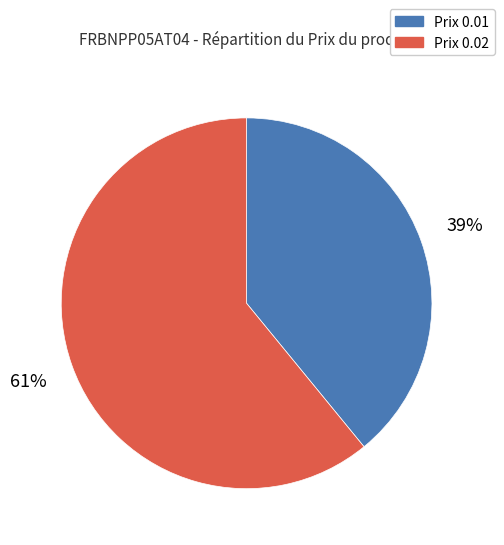

To the nearest percent, what is the average slice percentage?

50%